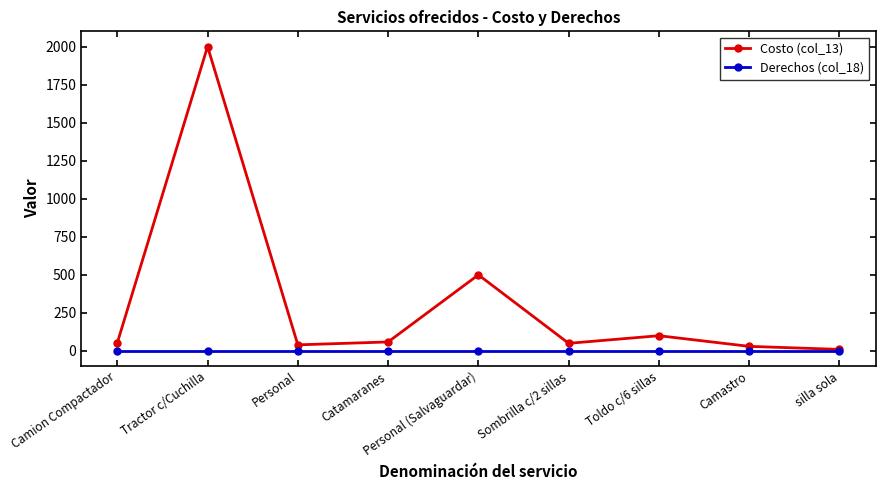

What is the sum of the Costo (col_13) values at Camion Compactador and Personal (Salvaguardar)?

553